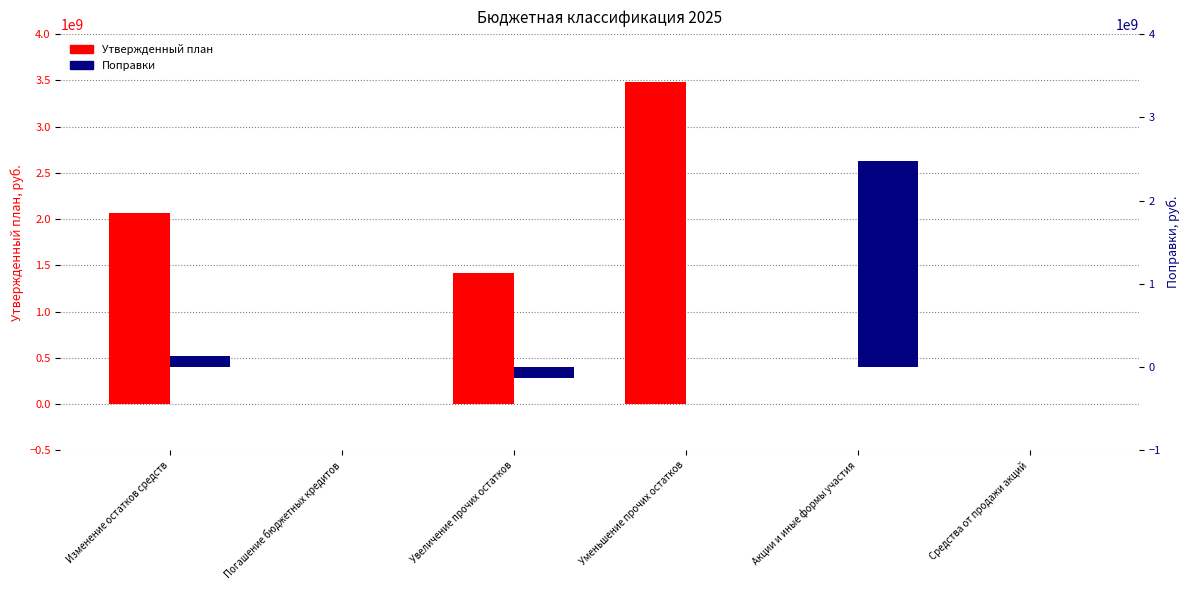

How many values in the Утвержденный план series are below 1418157359?

3